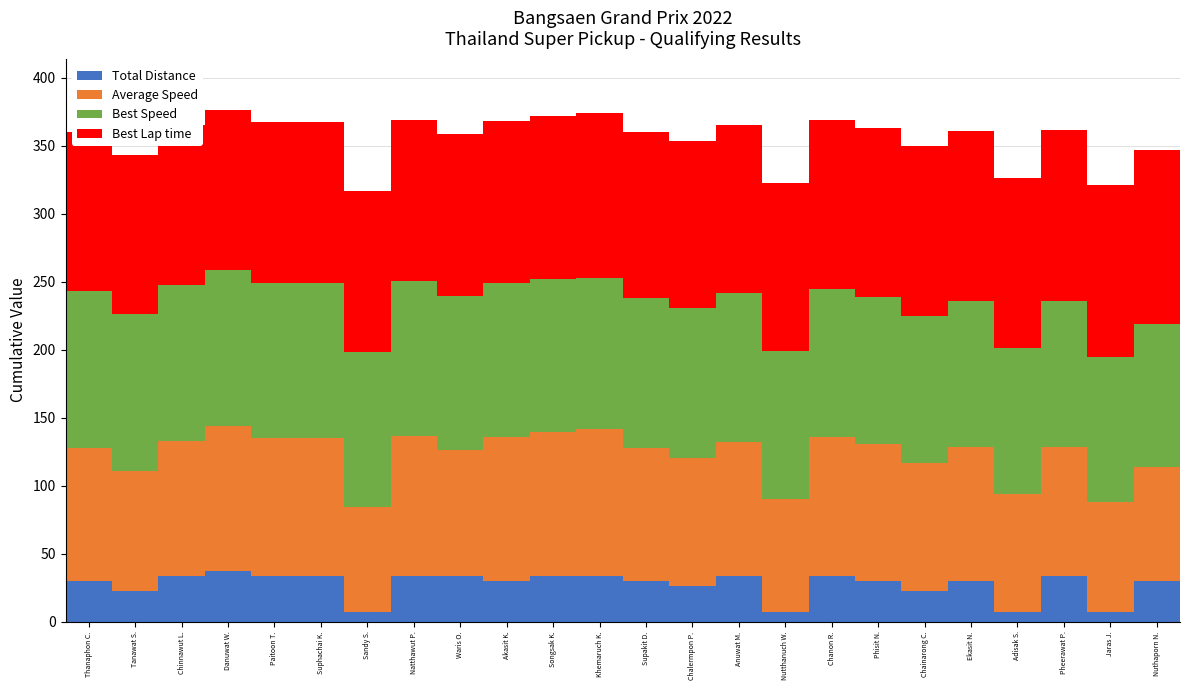

Which series has the widest spread of values?

Average Speed